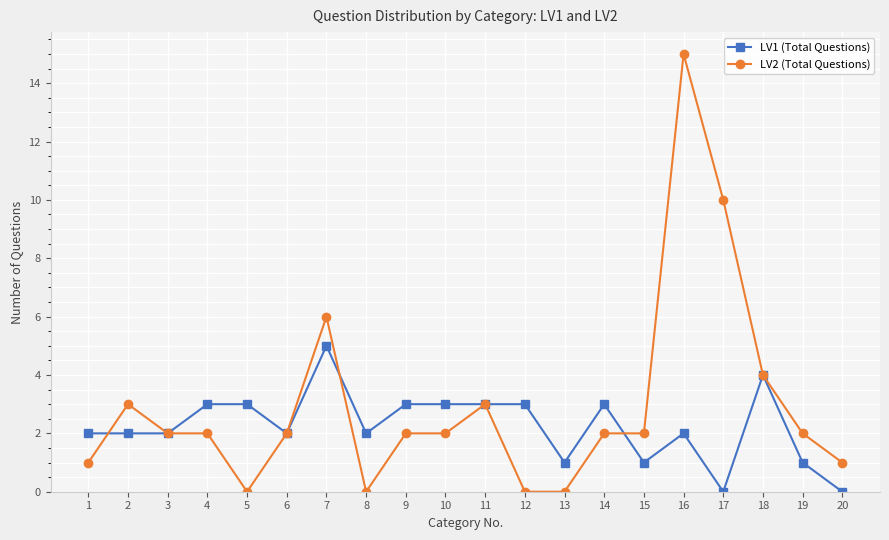

What is the spread (max minus min) of values at 10?

1